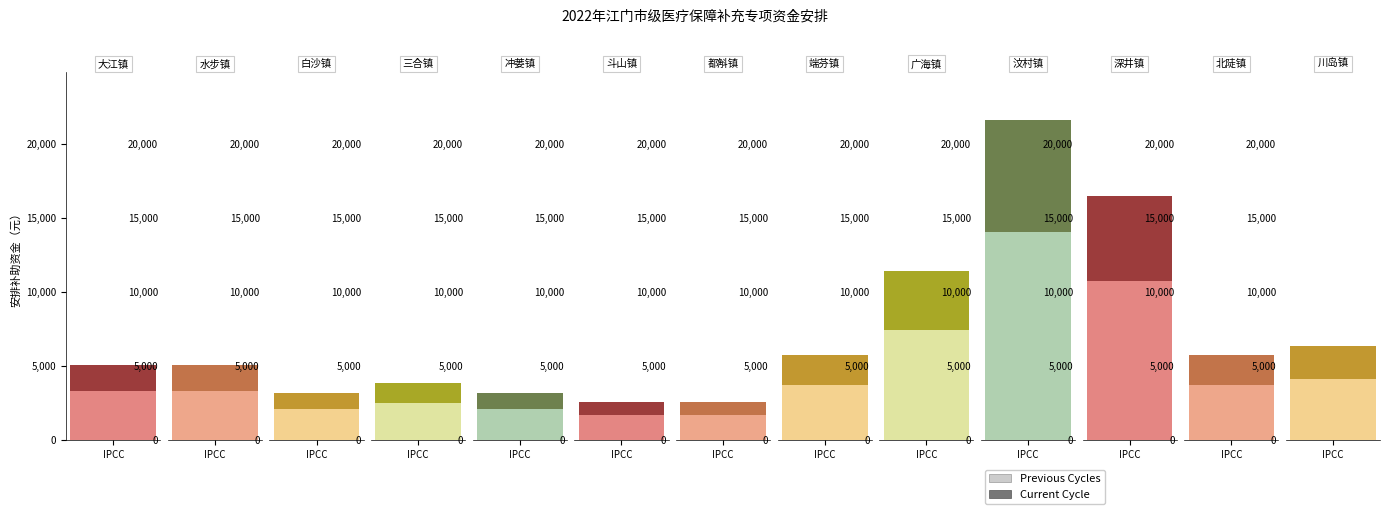

What is the label of the 1st bar from the left?

大江镇